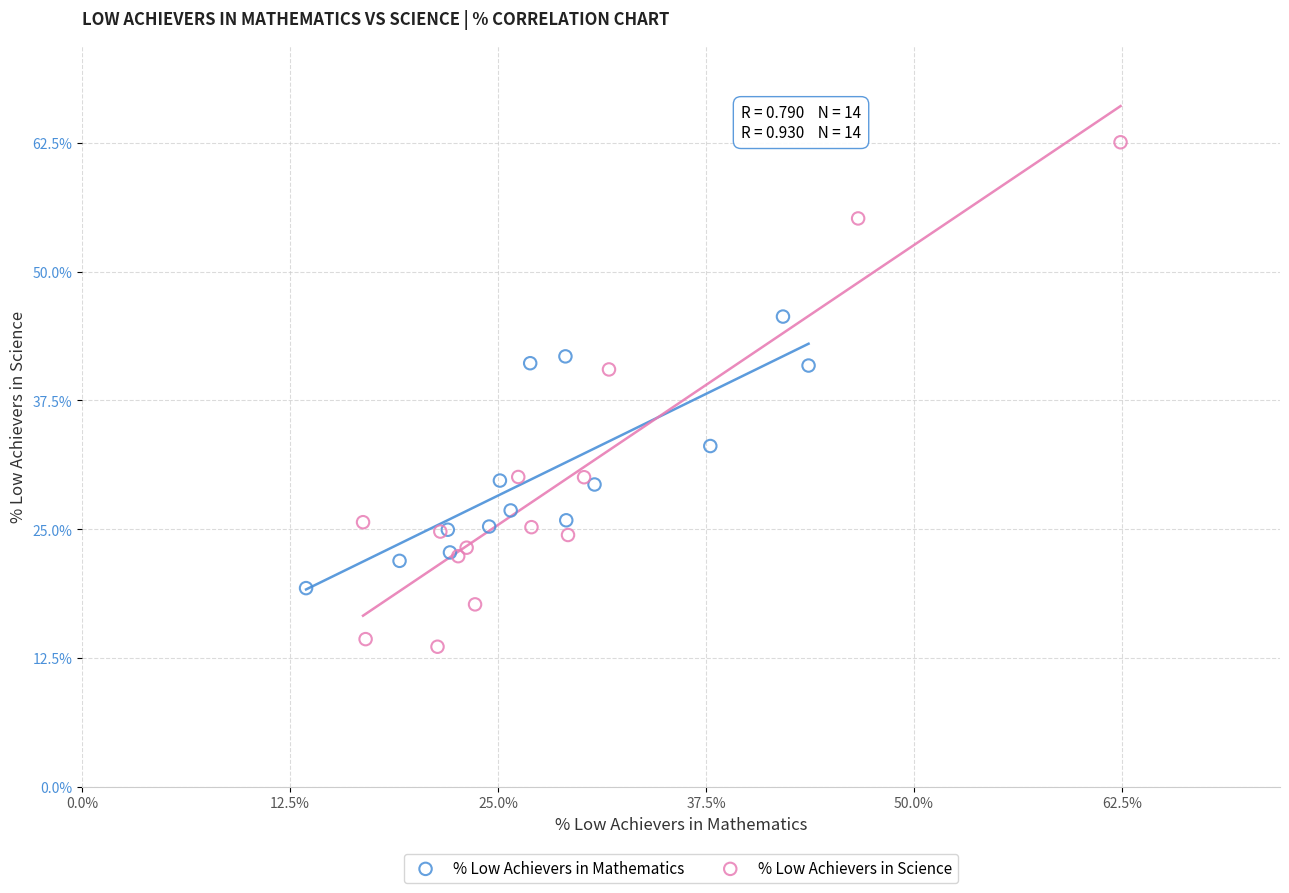

Which series reaches the minimum Y coordinate?

% Low Achievers in Science